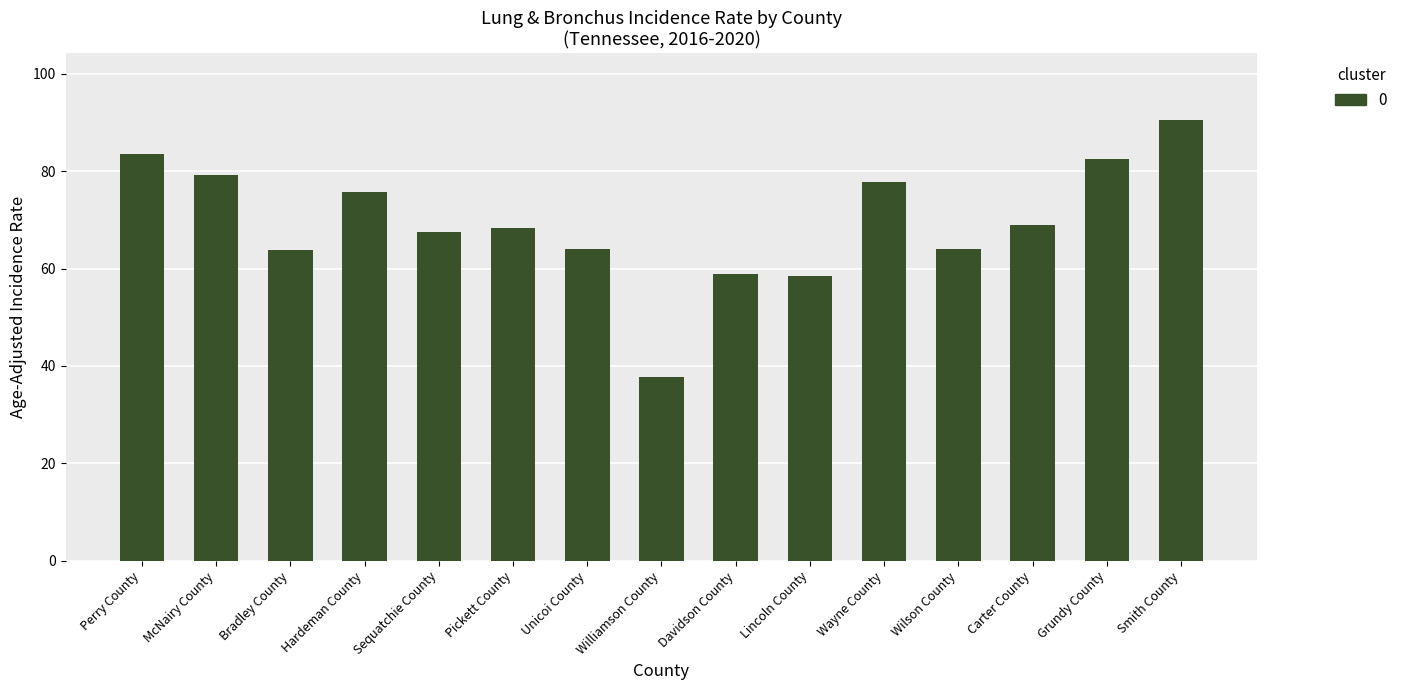

What is the value of the 4th bar from the left?

75.7